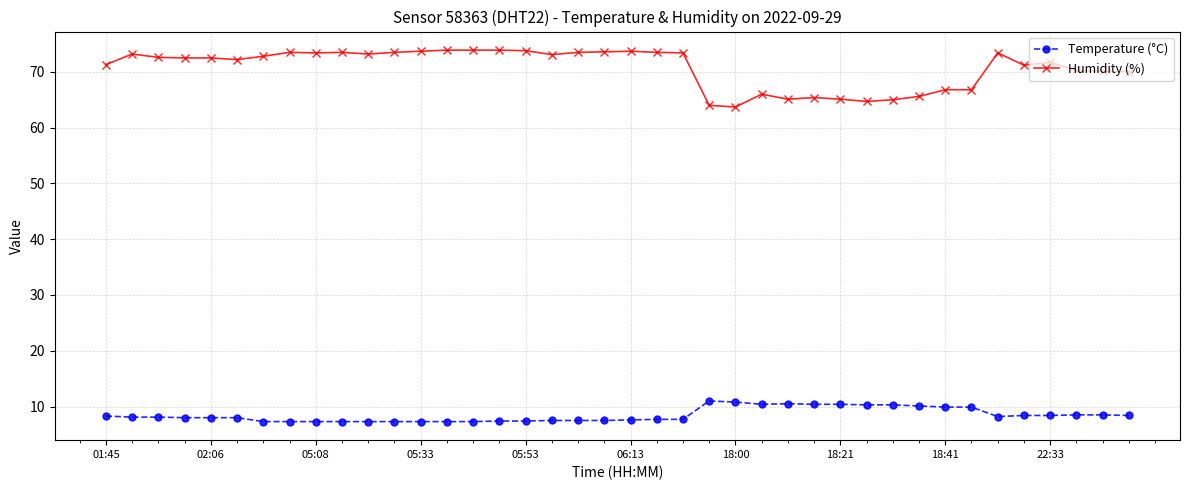

True or false: Temperature (°C) and Humidity (%) cross at least once.

False